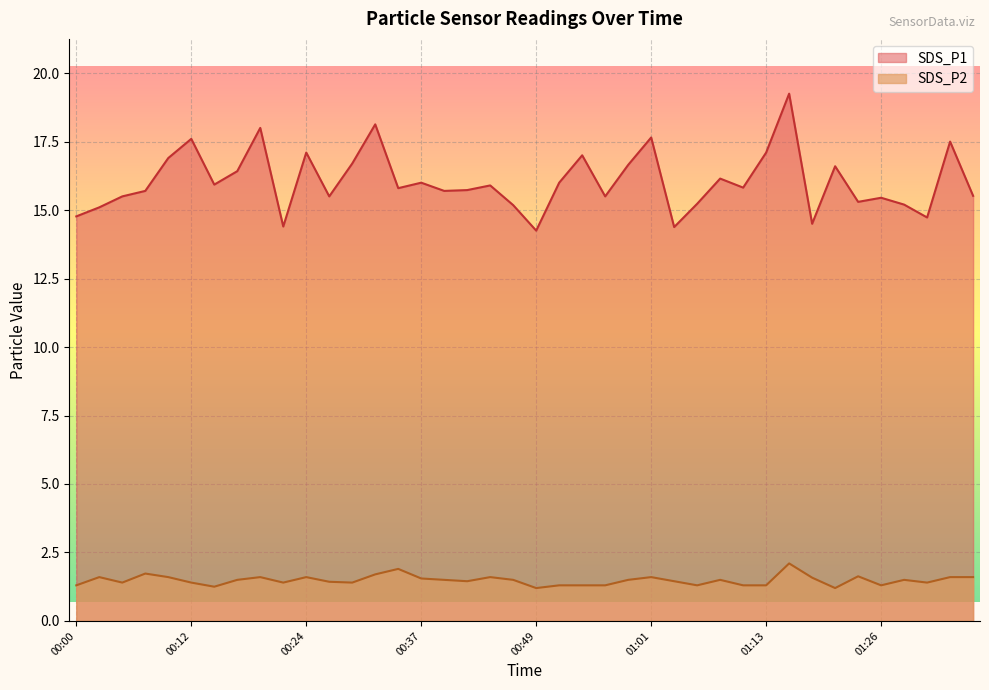

What is the value of the SDS_P1 point at the 5th from the left?

16.9